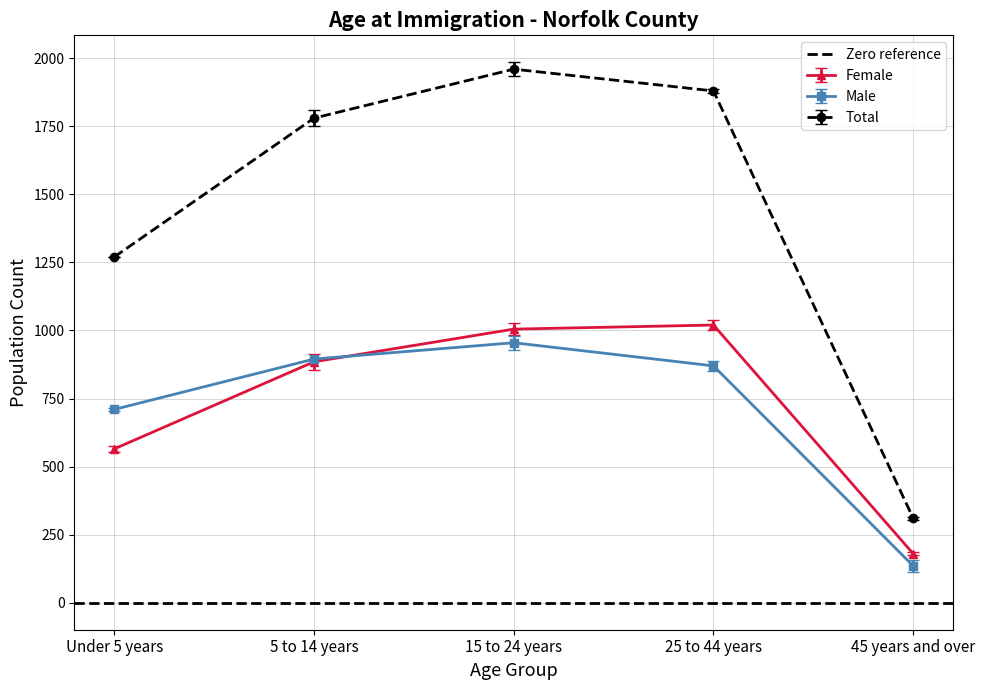

What is the total value across all series at 25 to 44 years?

3770